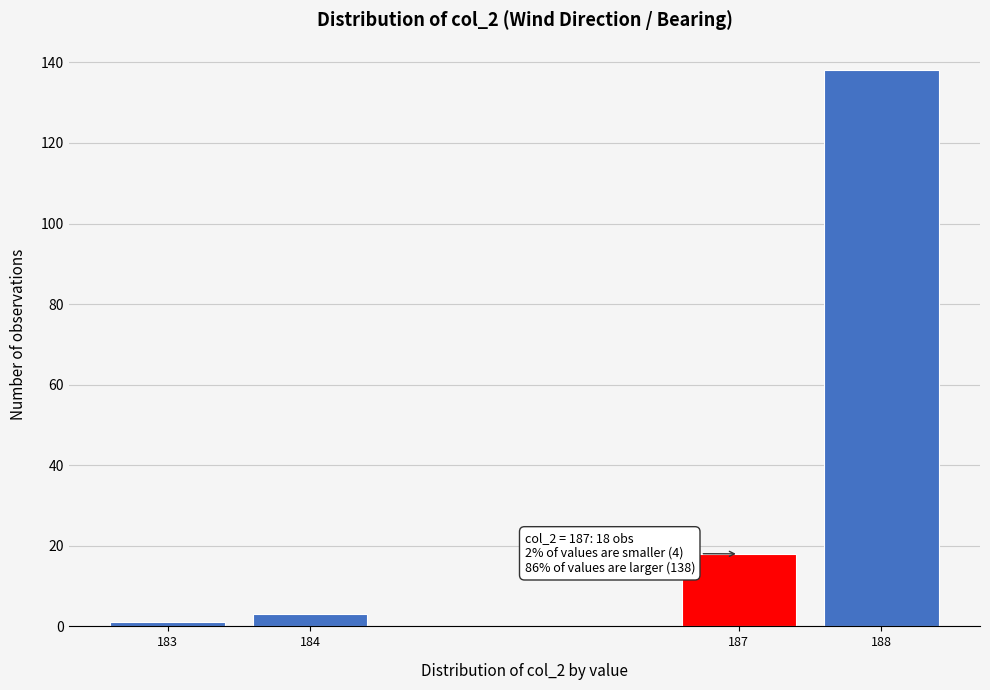

Reading right to left, extract all data points from this chart.

188=138	187=18	184=3	183=1